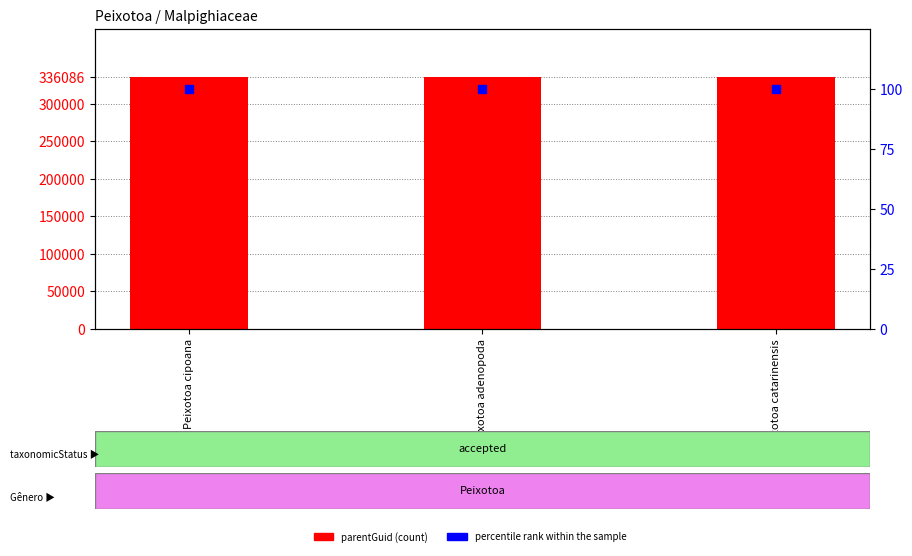

At how many categories does at least one series exceed 223428?

3